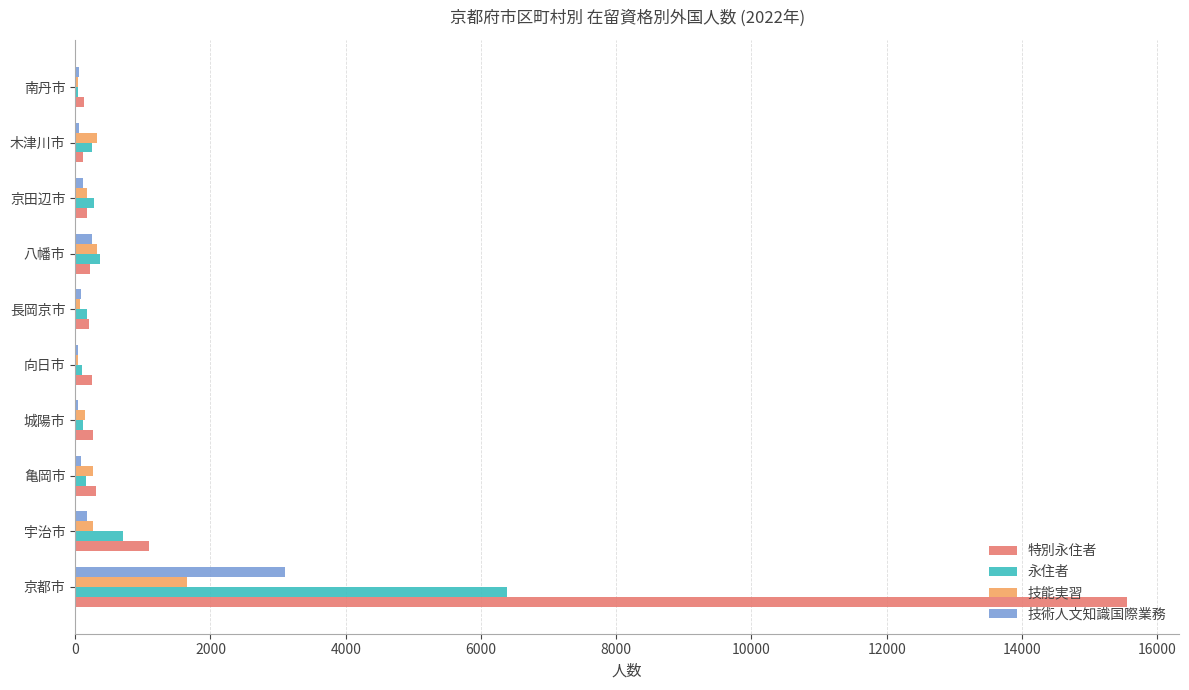

What is the sum of all 技能実習 values?

3302